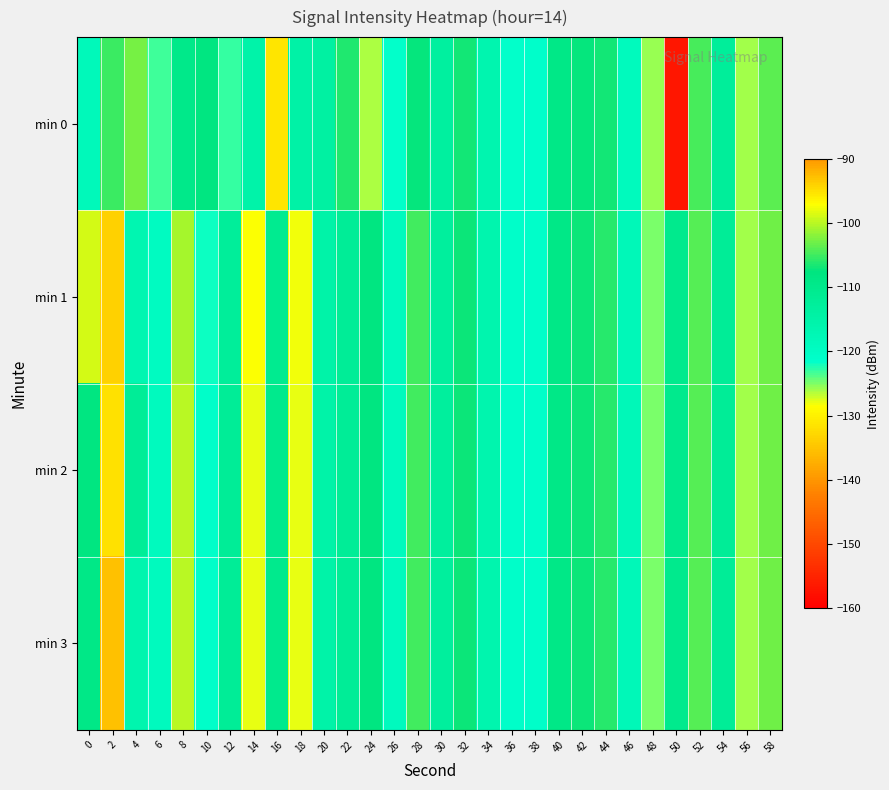

Reading left to right, extract all data points from this chart.

min 0: 0=-118.4	2=-105.3	4=-102.8	6=-123.3	8=-109.6	10=-108.0	12=-123.0	14=-115.2	16=-95.5	18=-114.7	20=-113.8	22=-106.3	24=-126.1	26=-121.7	28=-107.4	30=-113.3	32=-106.8	34=-116.3	36=-121.6	38=-121.3	40=-109.1	42=-107.3	44=-106.8	46=-118.9	48=-125.6	50=-156.8	52=-104.6	54=-112.5	56=-126.1	58=-103.9
min 1: 0=-99.0	2=-94.0	4=-116.7	6=-119.6	8=-100.8	10=-121.8	12=-112.7	14=-128.4	16=-110.6	18=-128.1	20=-115.0	22=-112.0	24=-108.0	26=-119.0	28=-105.0	30=-113.0	32=-107.0	34=-116.0	36=-121.0	38=-121.0	40=-109.0	42=-107.0	44=-106.0	46=-118.0	48=-125.0	50=-110.0	52=-104.0	54=-112.0	56=-126.0	58=-103.0
min 2: 0=-108.0	2=-95.0	4=-112.0	6=-119.0	8=-100.0	10=-121.0	12=-112.0	14=-128.0	16=-110.0	18=-128.0	20=-115.0	22=-112.0	24=-108.0	26=-119.0	28=-105.0	30=-113.0	32=-107.0	34=-116.0	36=-121.0	38=-121.0	40=-109.0	42=-107.0	44=-106.0	46=-118.0	48=-125.0	50=-110.0	52=-104.0	54=-112.0	56=-126.0	58=-103.0
min 3: 0=-109.0	2=-93.0	4=-116.0	6=-119.0	8=-100.0	10=-121.0	12=-112.0	14=-128.0	16=-110.0	18=-128.0	20=-115.0	22=-112.0	24=-108.0	26=-119.0	28=-105.0	30=-113.0	32=-107.0	34=-116.0	36=-121.0	38=-121.0	40=-109.0	42=-107.0	44=-106.0	46=-118.0	48=-125.0	50=-110.0	52=-104.0	54=-112.0	56=-126.0	58=-103.0